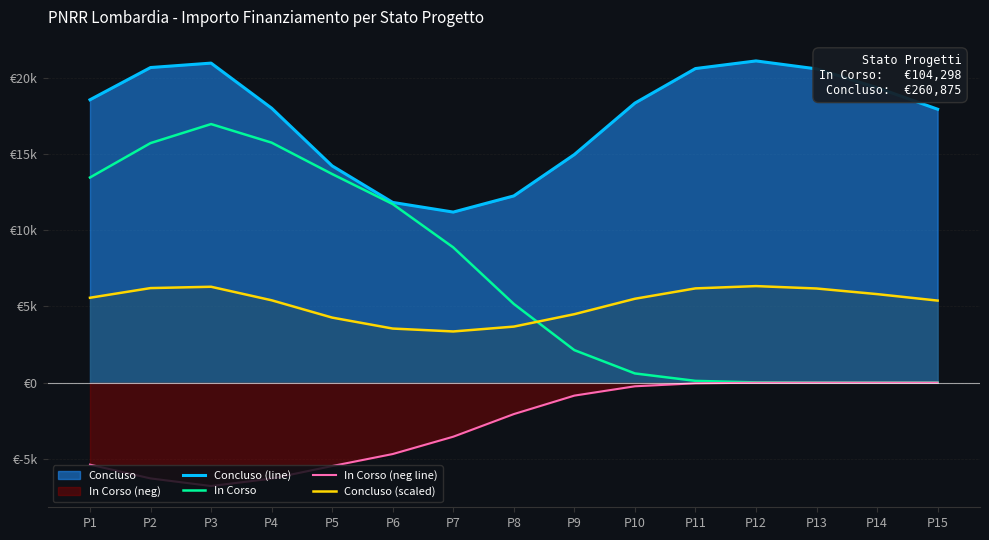

Between P15 and P3, which is larger?

P3